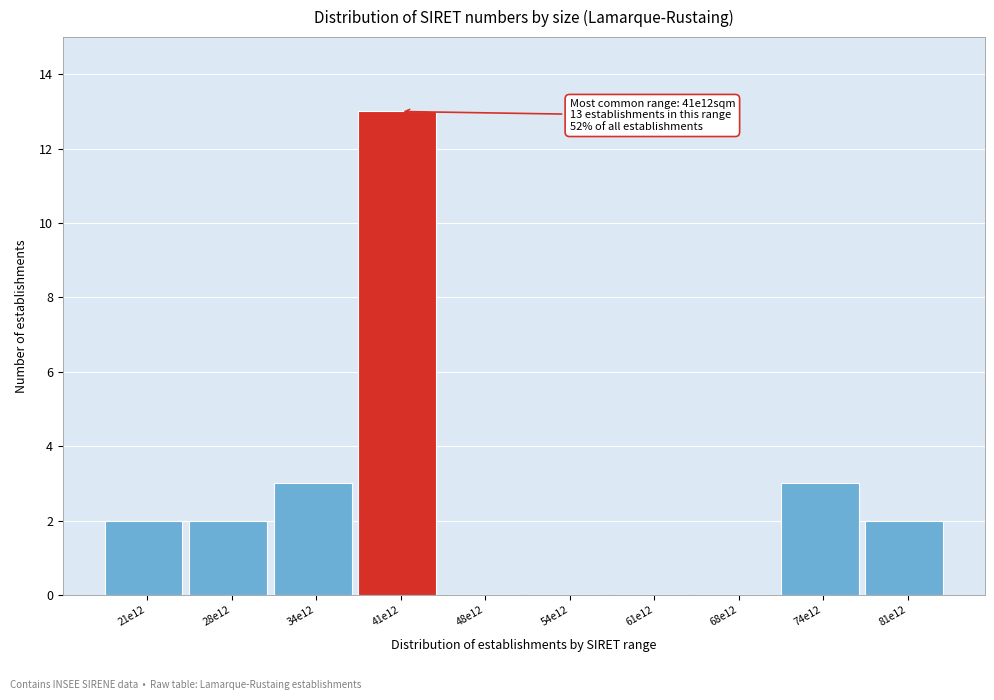

Reading left to right, transcribe all the data shown in this chart.

21e12=2	28e12=2	34e12=3	41e12=13	48e12=0	54e12=0	61e12=0	68e12=0	74e12=3	81e12=2